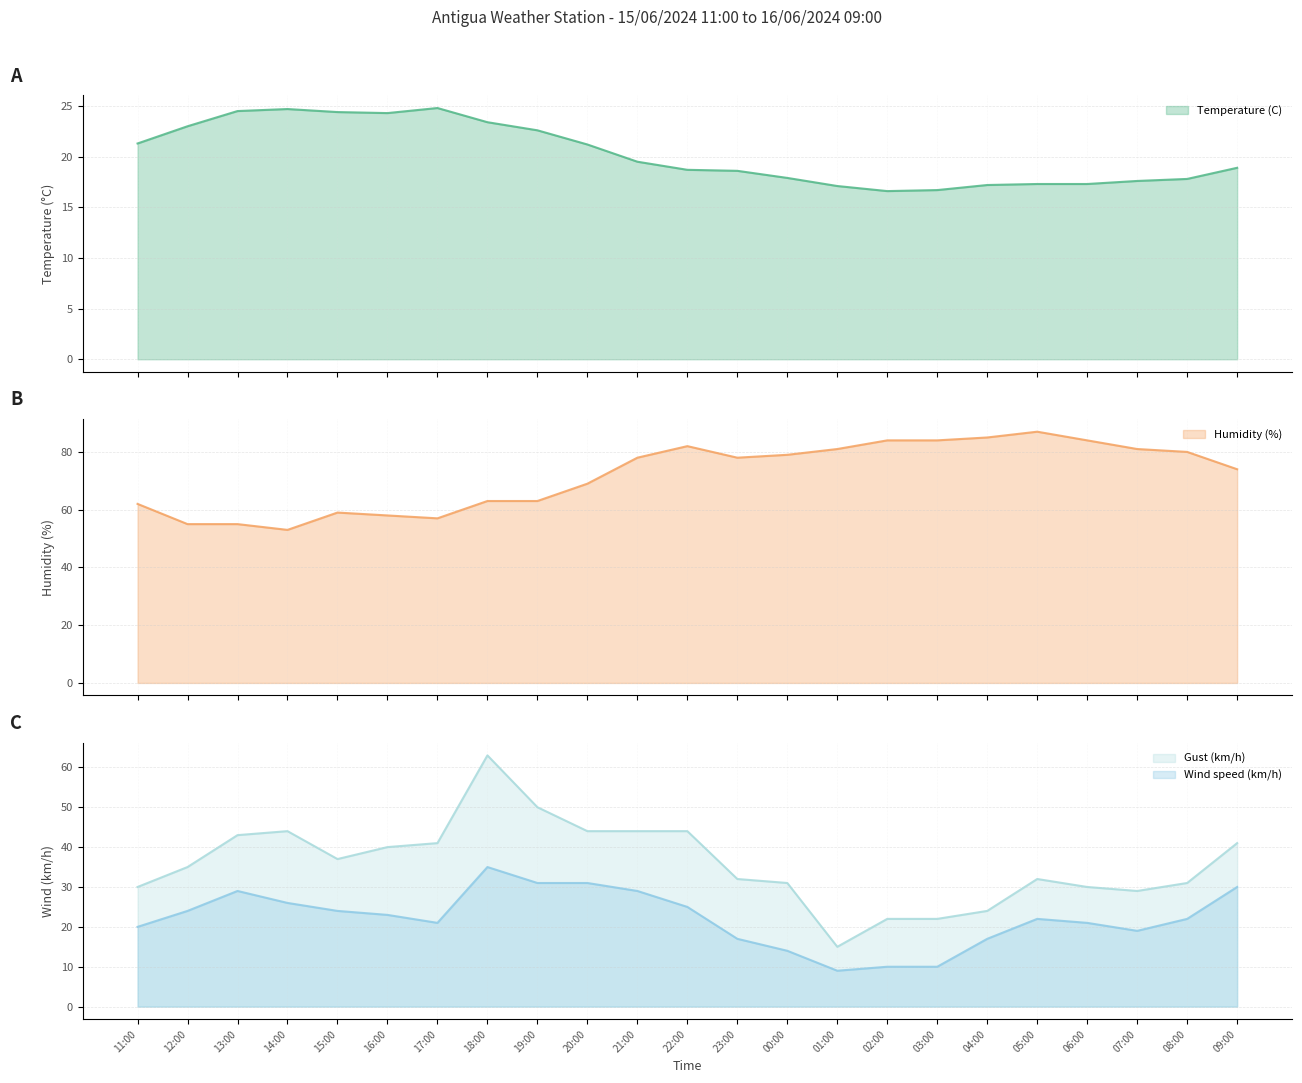

At which category does Wind speed (km/h) reach its first local valley?

17:00